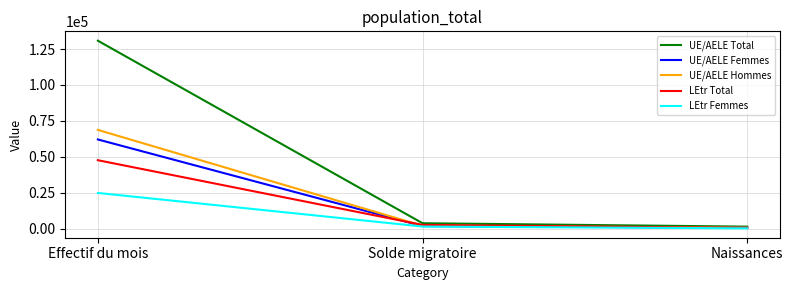

Which category has the lowest value across all series?

Naissances